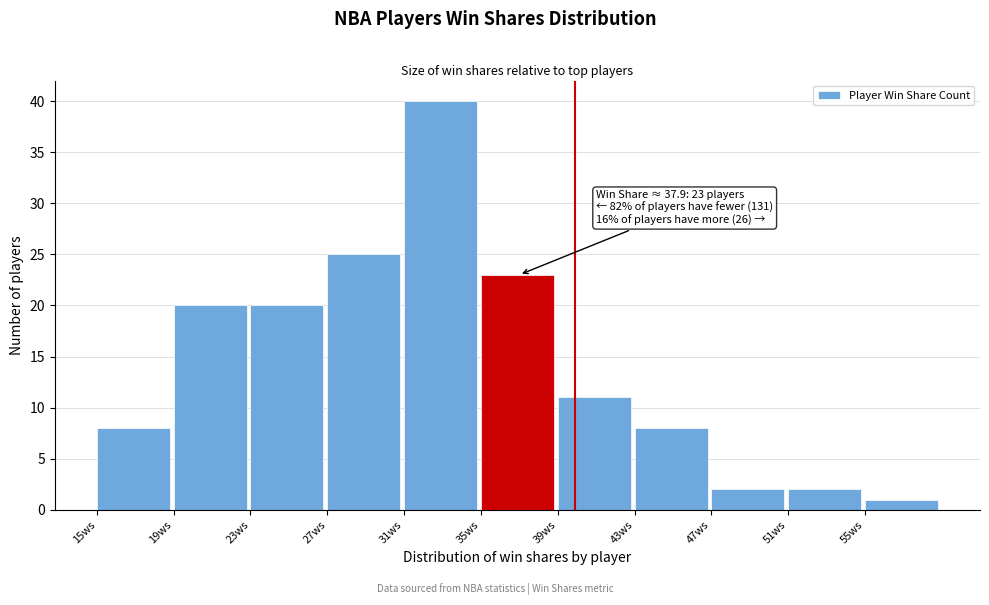

Which range on the x-axis has the tallest bar?

31 to 35